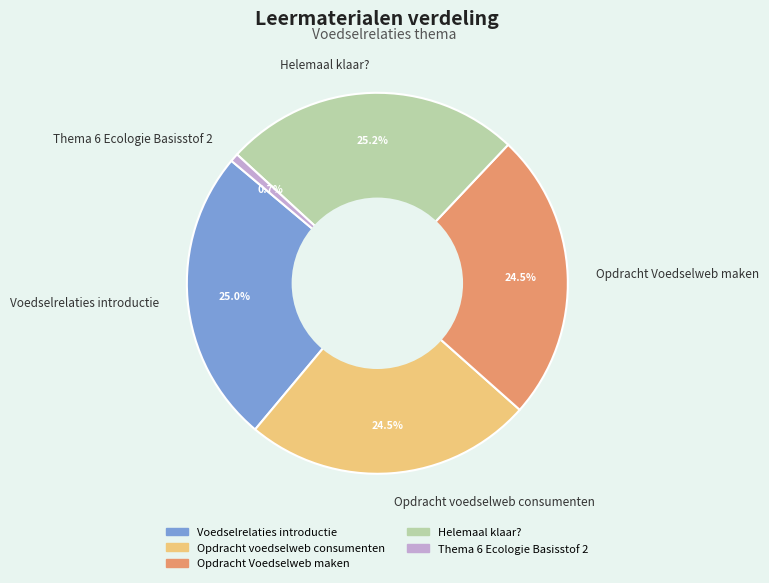

What percentage is the Helemaal klaar? slice, to the nearest percent?

25%